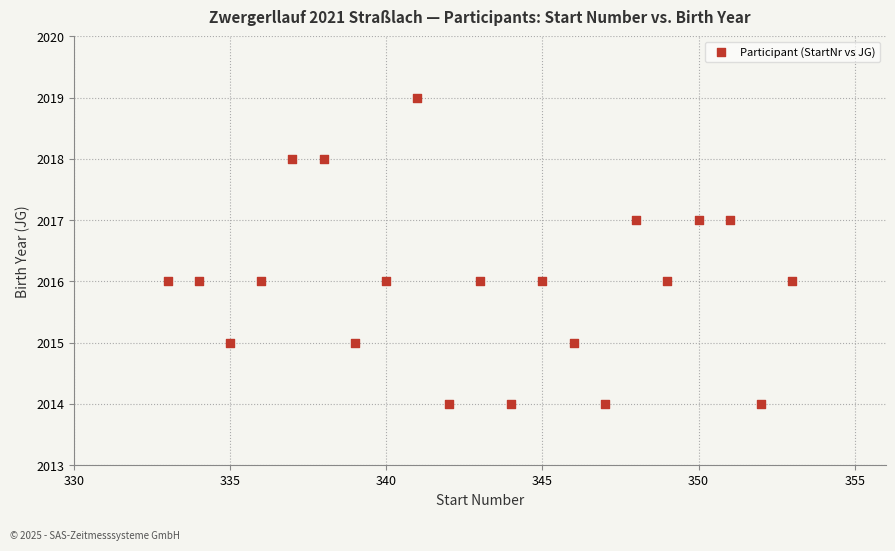

What is the range of Y values (max minus min)?

5